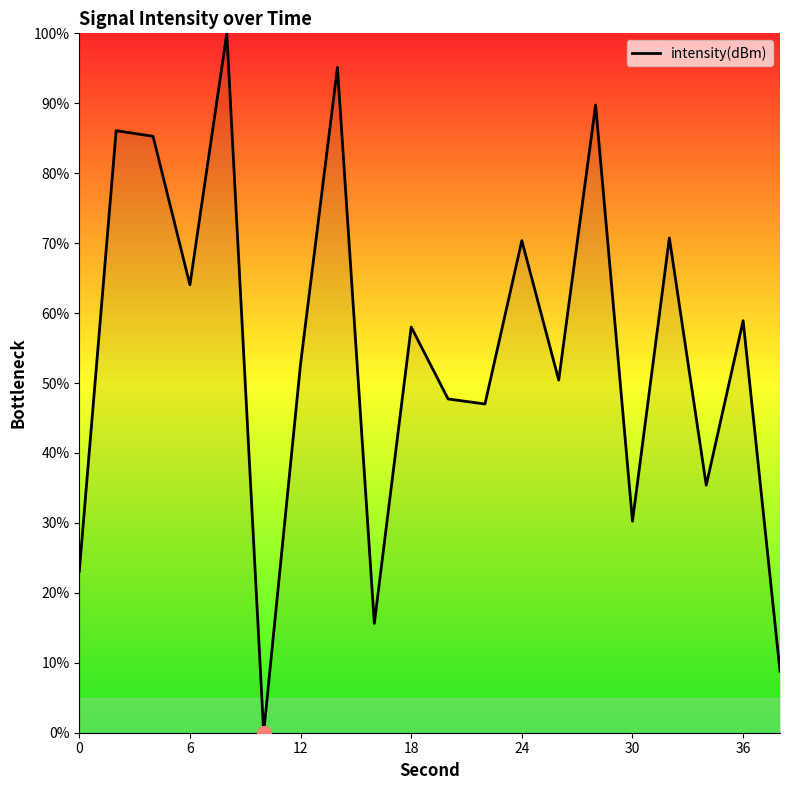

What is the maximum value shown in the chart?

100.0